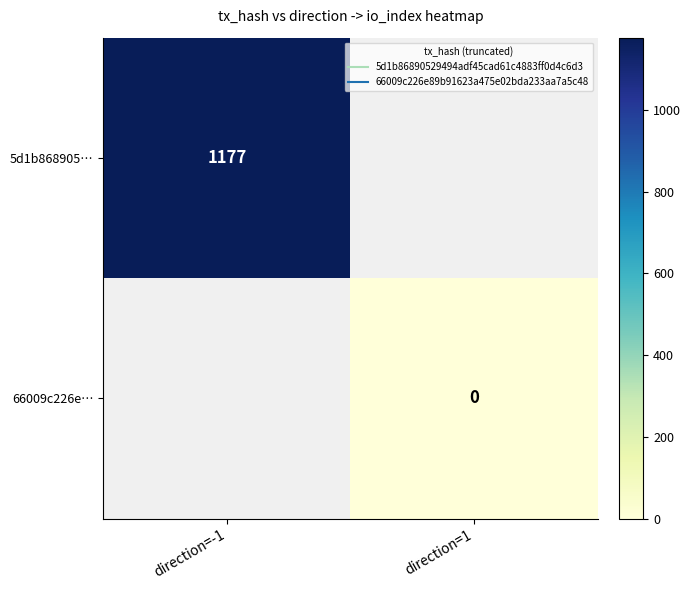

At which category does the chart reach its peak across all series?

direction=-1